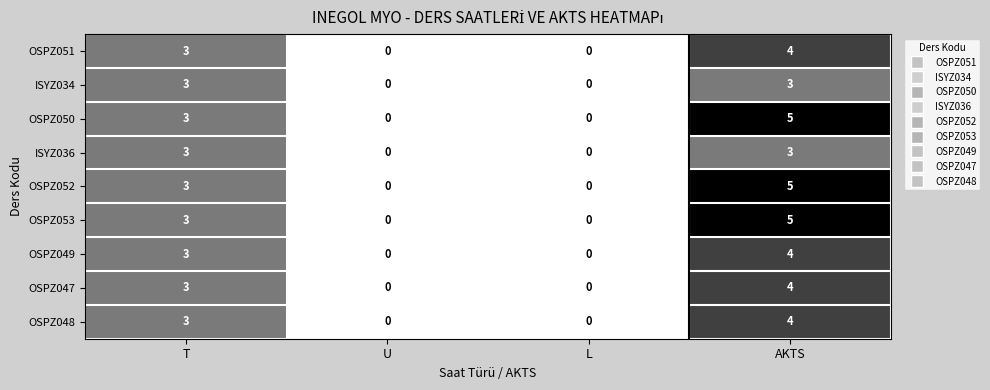

Which category has the highest value across all series?

AKTS